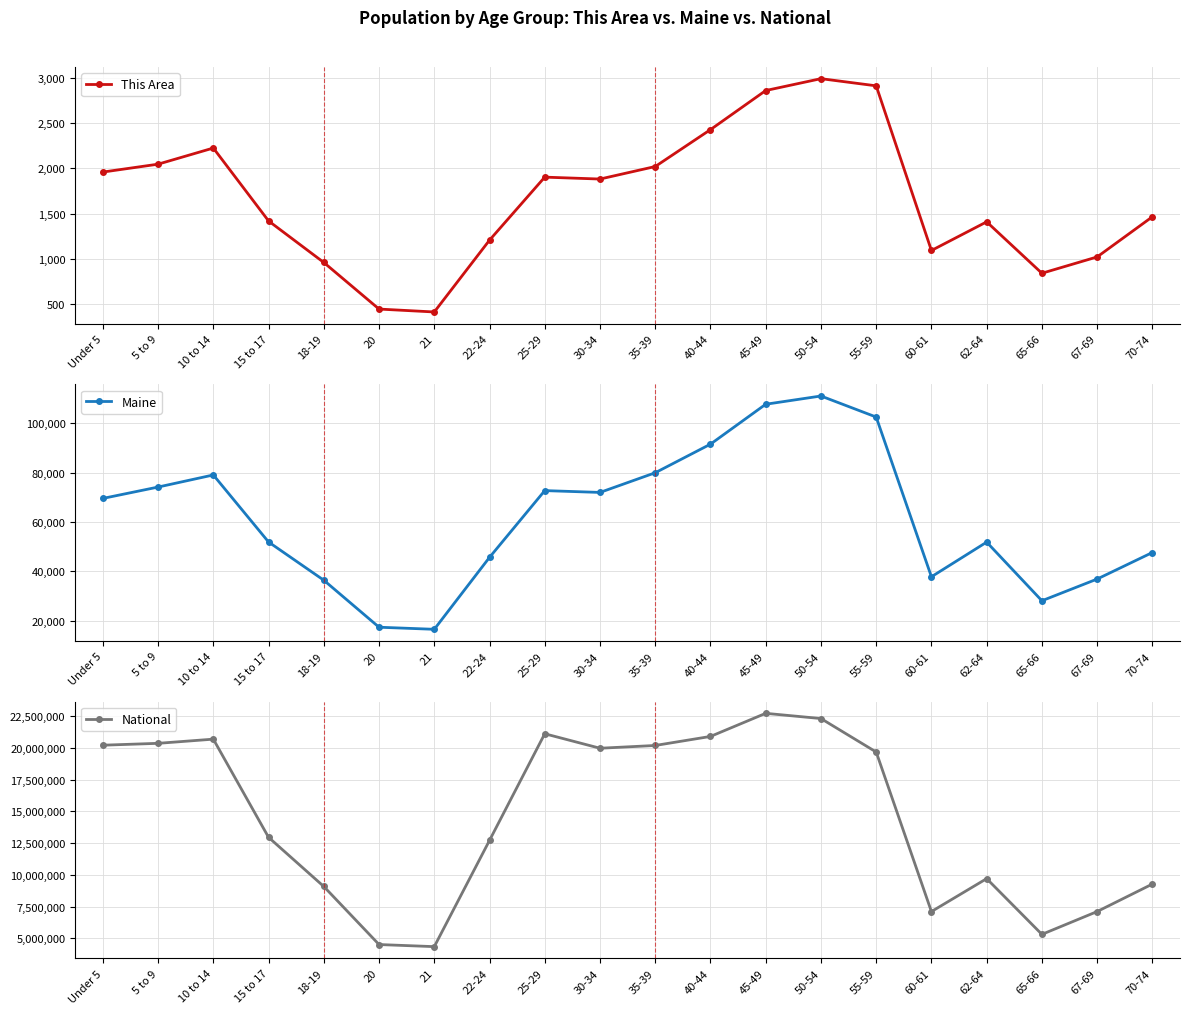

What is the difference between the second highest and minimum values in the Maine series?

91053